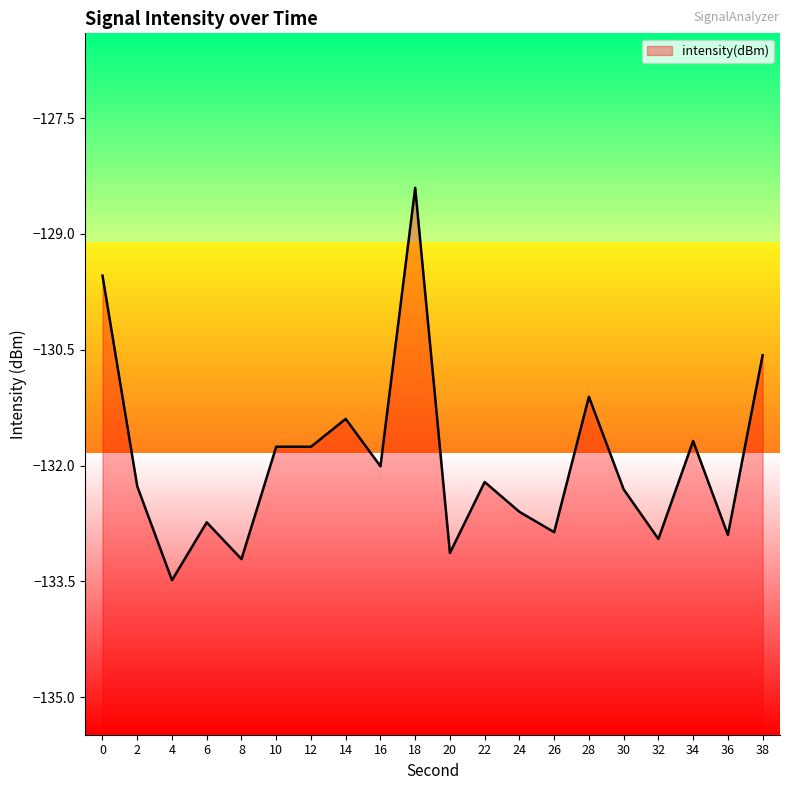

List the labels in order of value, largest first.

18, 0, 38, 28, 14, 34, 10, 12, 16, 22, 2, 30, 24, 6, 26, 36, 32, 20, 8, 4